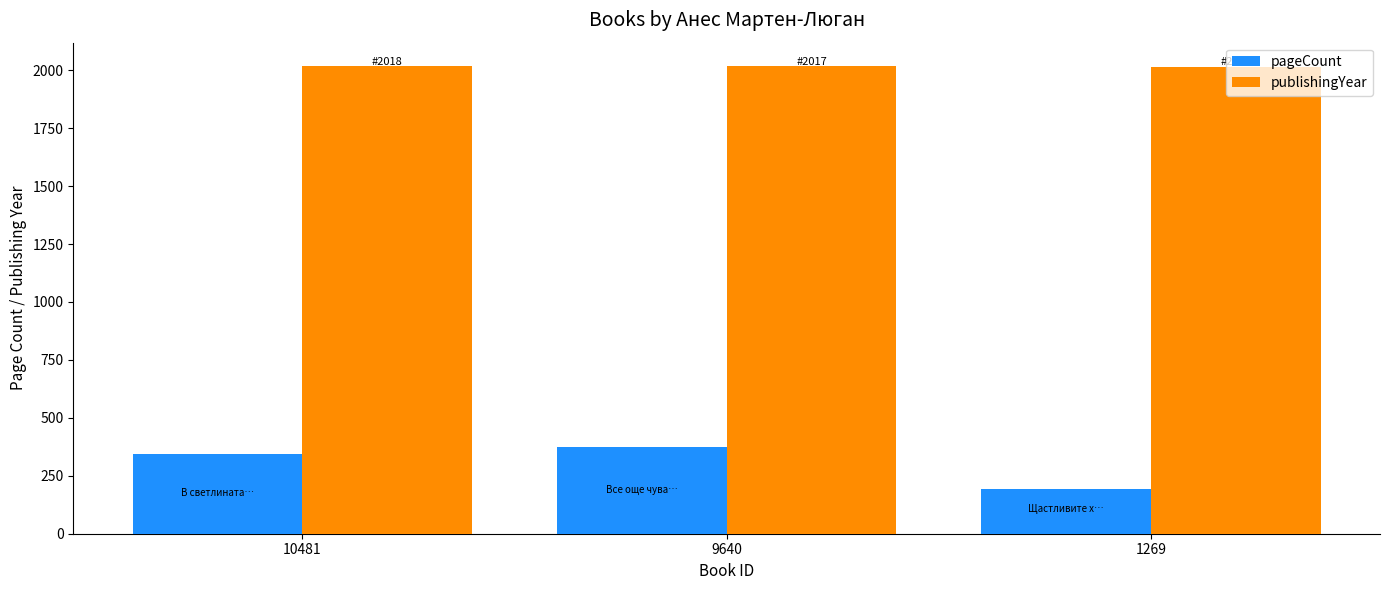

What is the difference between the pageCount values at 1269 and 9640?

184